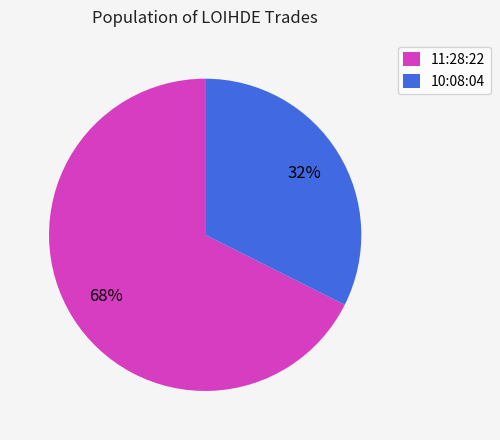

Which slice is the largest?

11:28:22